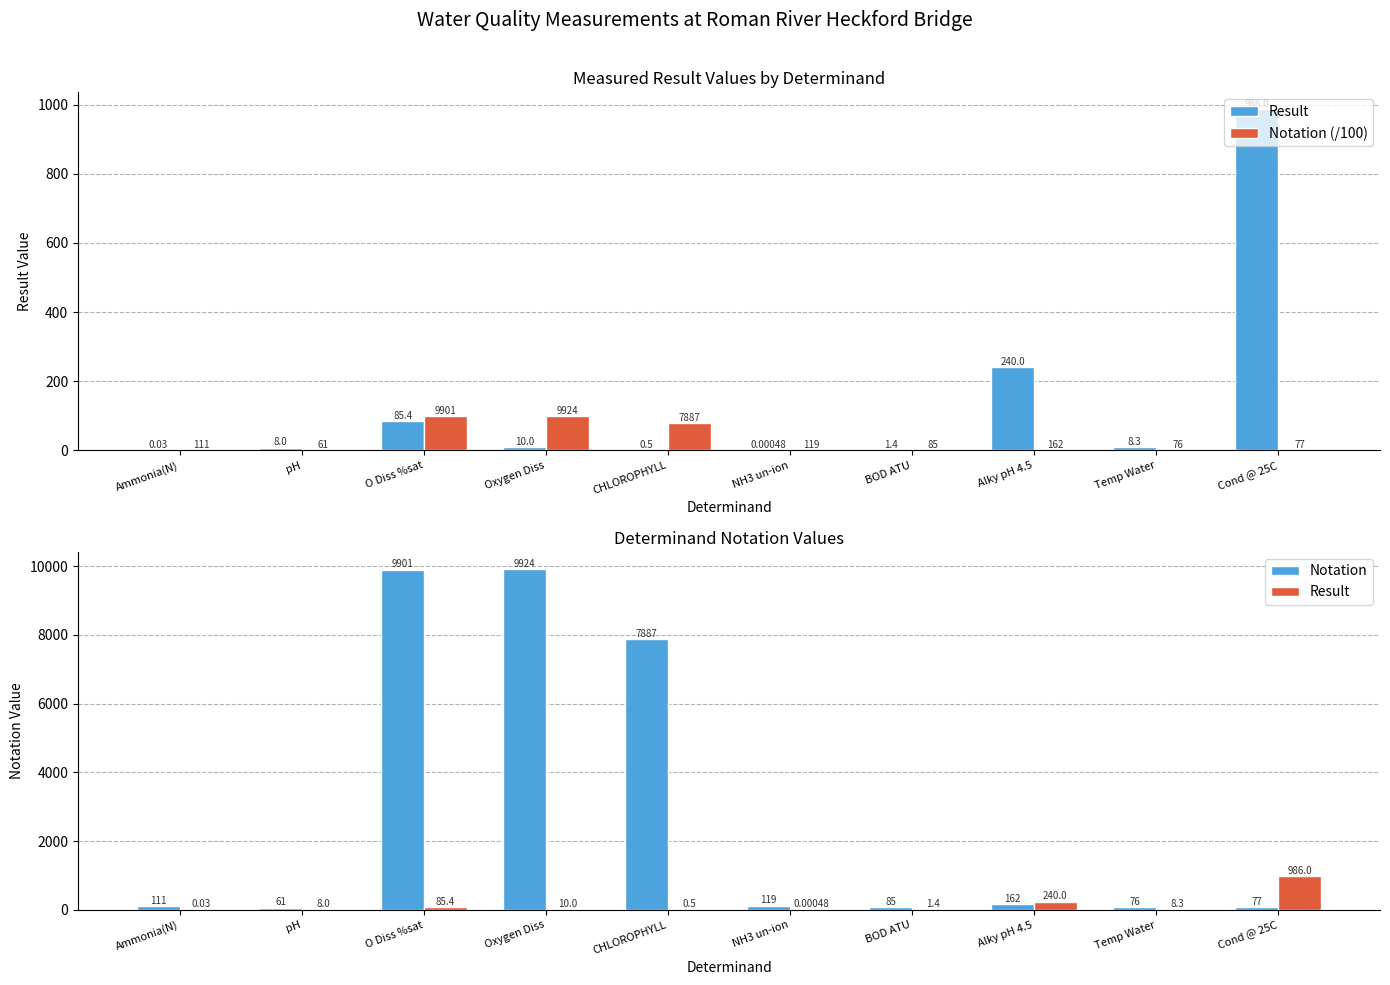

Which category has the lowest value in the Notation series?

pH